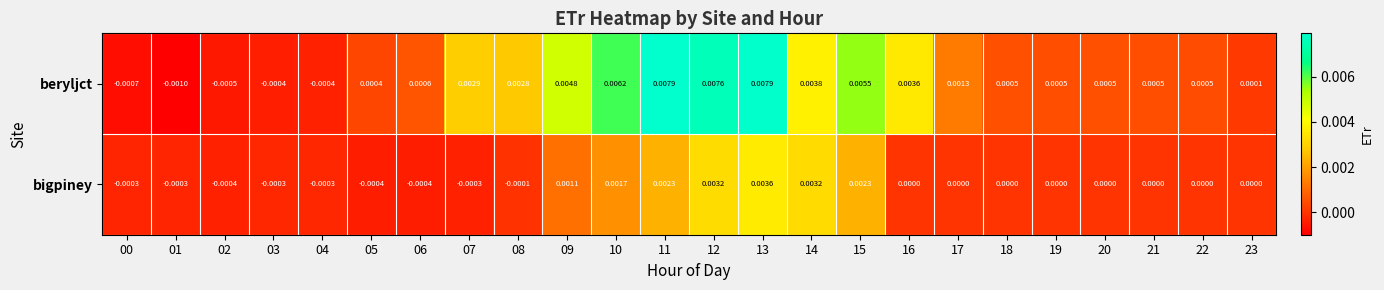

Rank the series at 04 from lowest to highest value.

beryljct, bigpiney